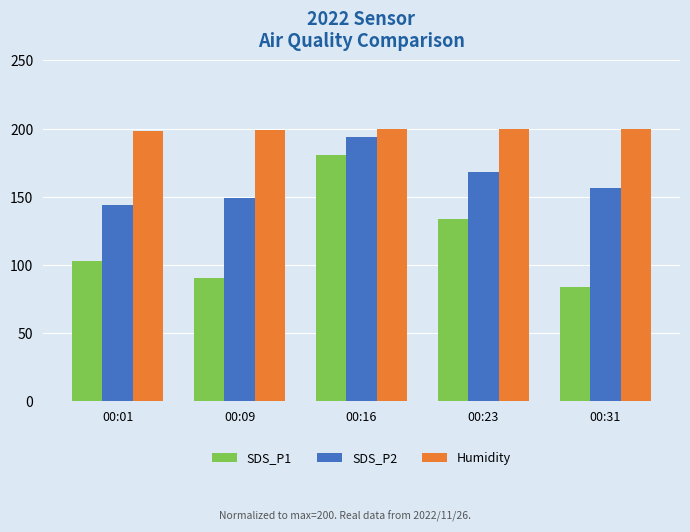

What is the difference between the maximum and second lowest values in the SDS_P2 series?

45.0